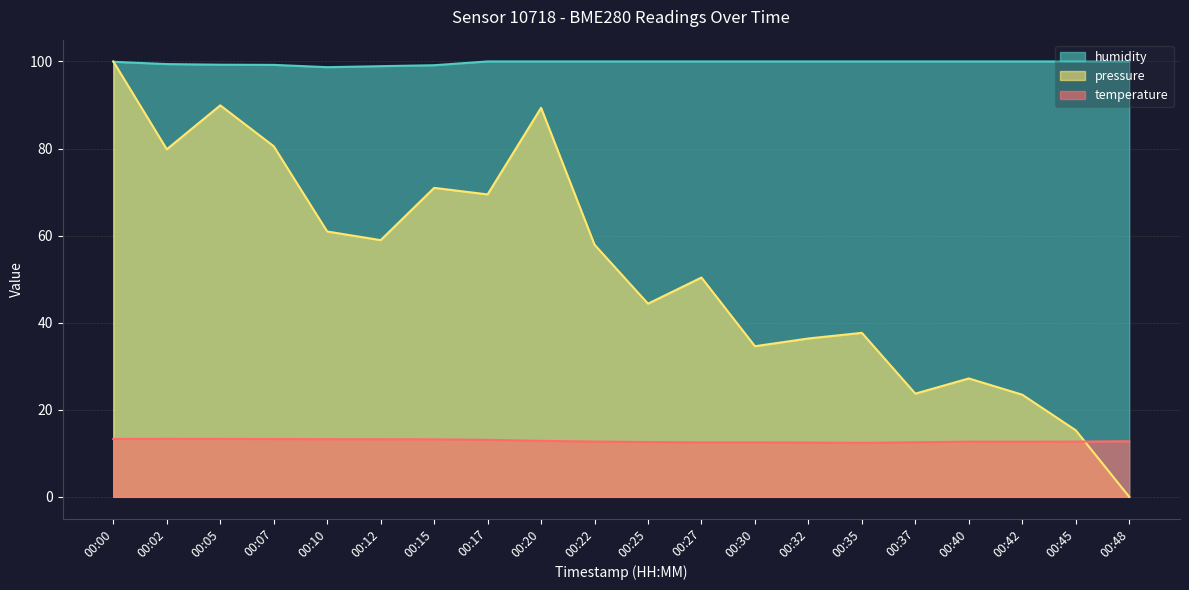

How many values in the pressure_norm series are below 57?

10